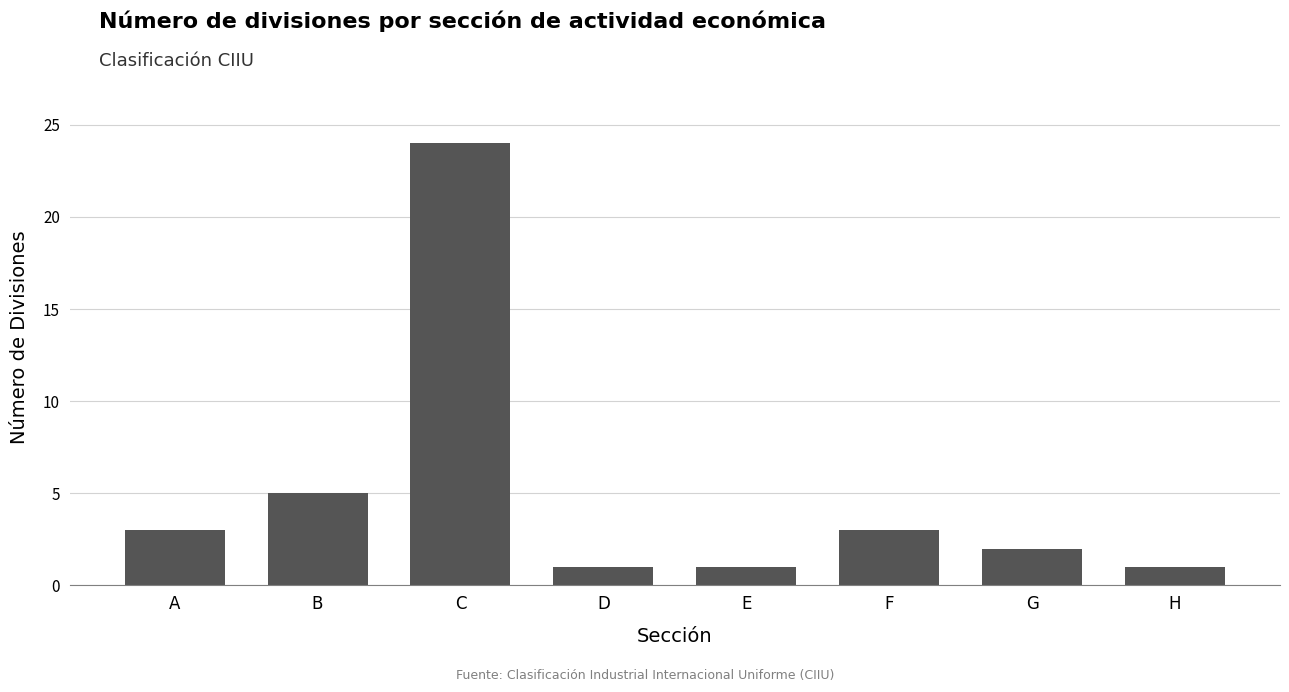

True or false: the data shows 5 at B.

True